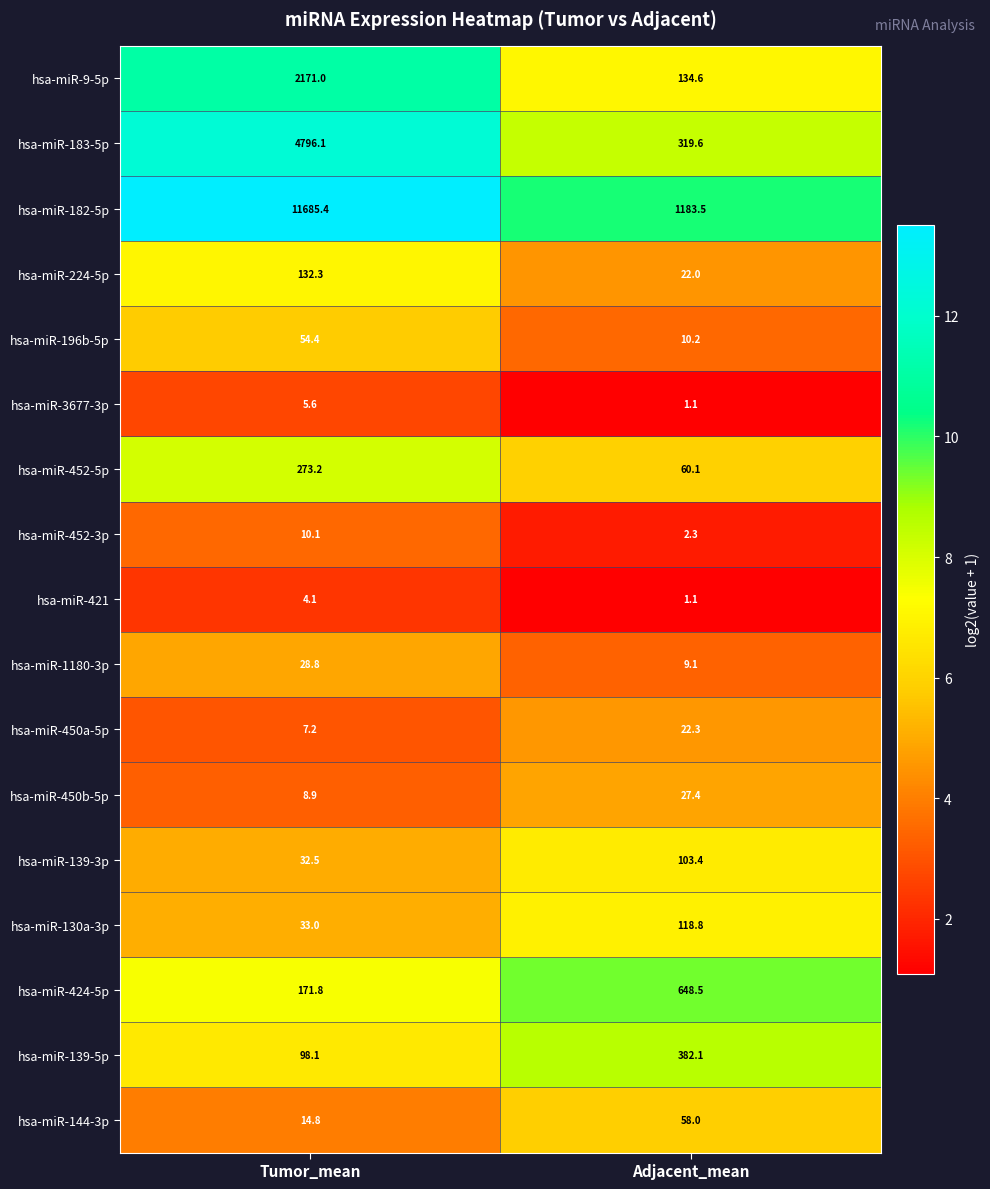

Count the number of data series in this chart.

17